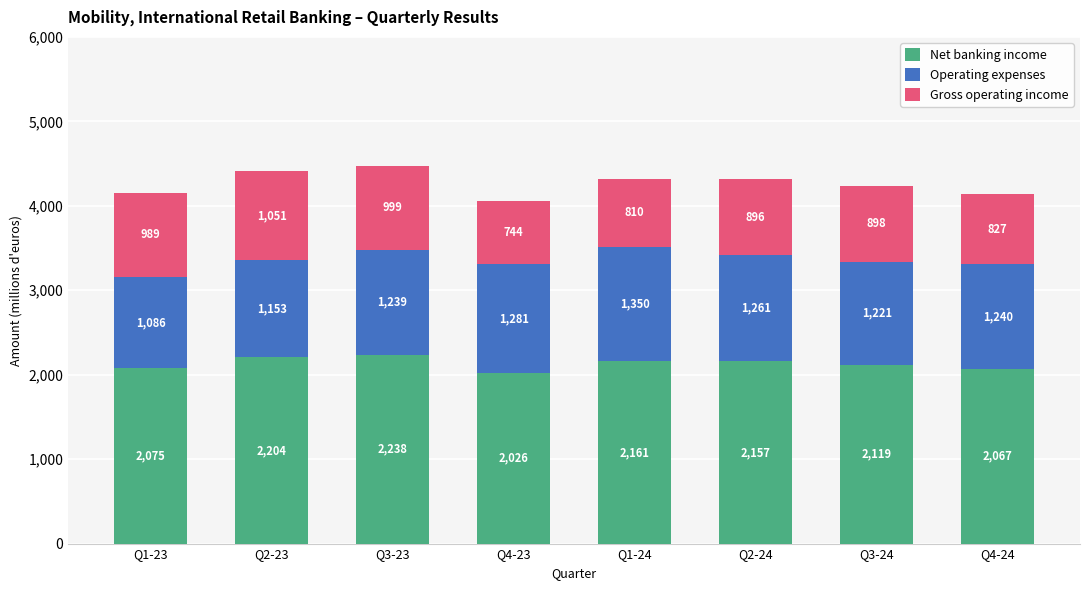

Are the bars horizontal?

No